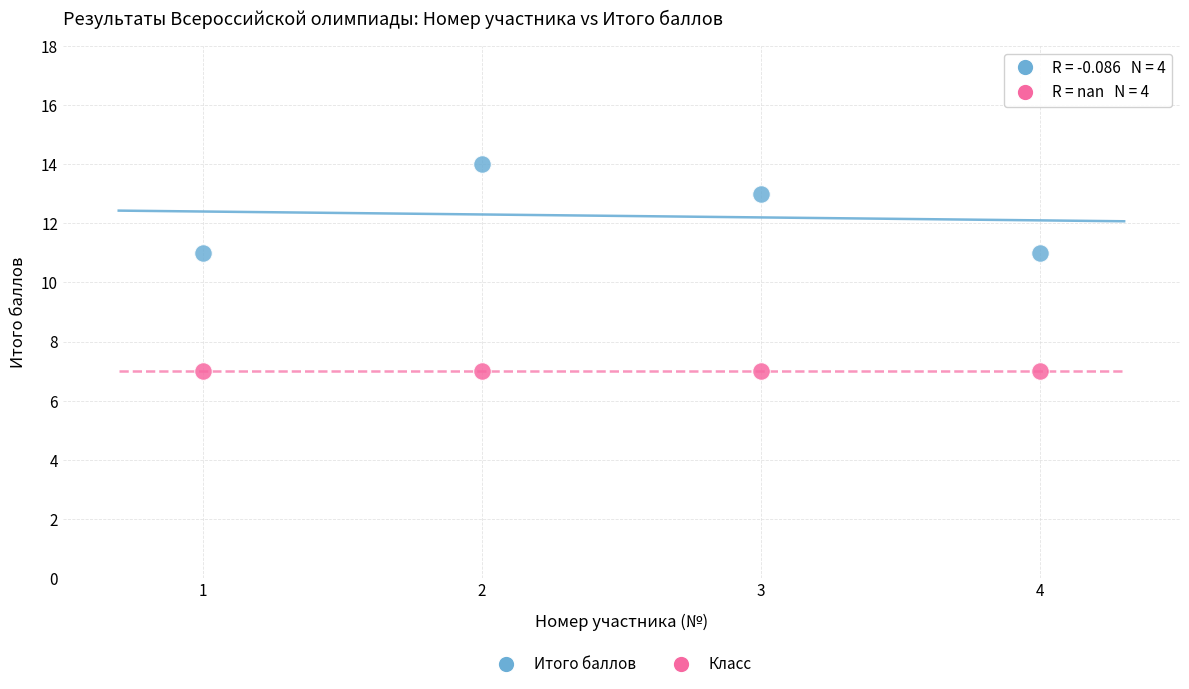

Which series reaches the maximum Y coordinate?

Итого баллов